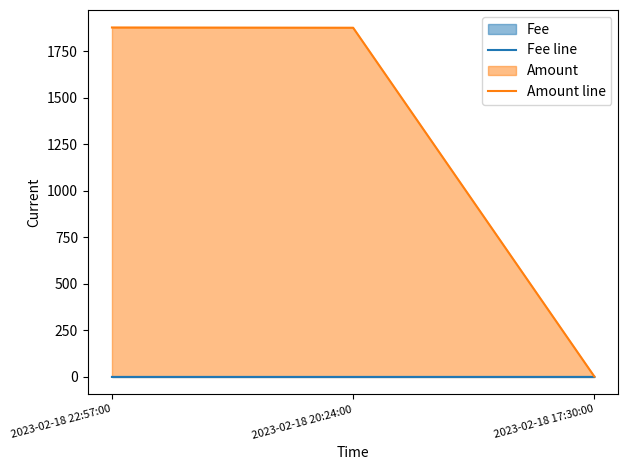

Which series changed the most between 2023-02-18 20:24:00 and 2023-02-18 17:30:00?

Amount line